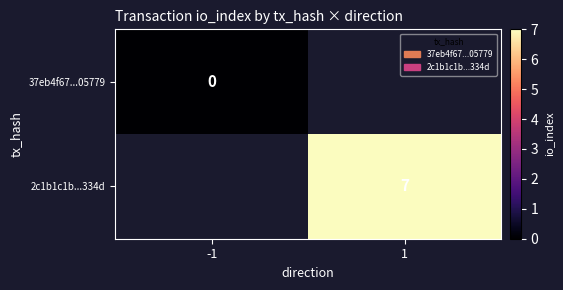

How many distinct data groups are displayed?

2